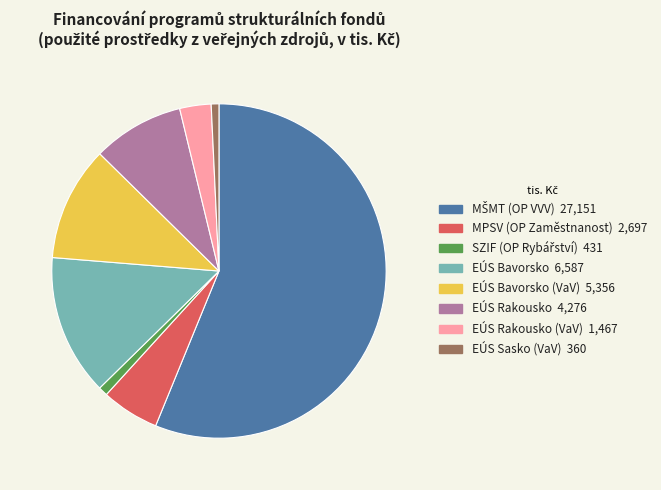

Is there a majority slice in this chart?

Yes